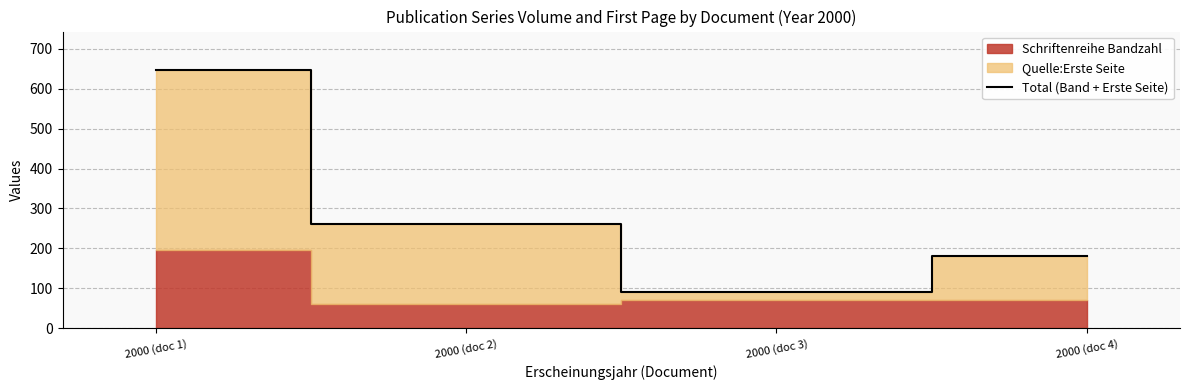

Reading right to left, list all the values displayed in this chart.

182	90	260	646